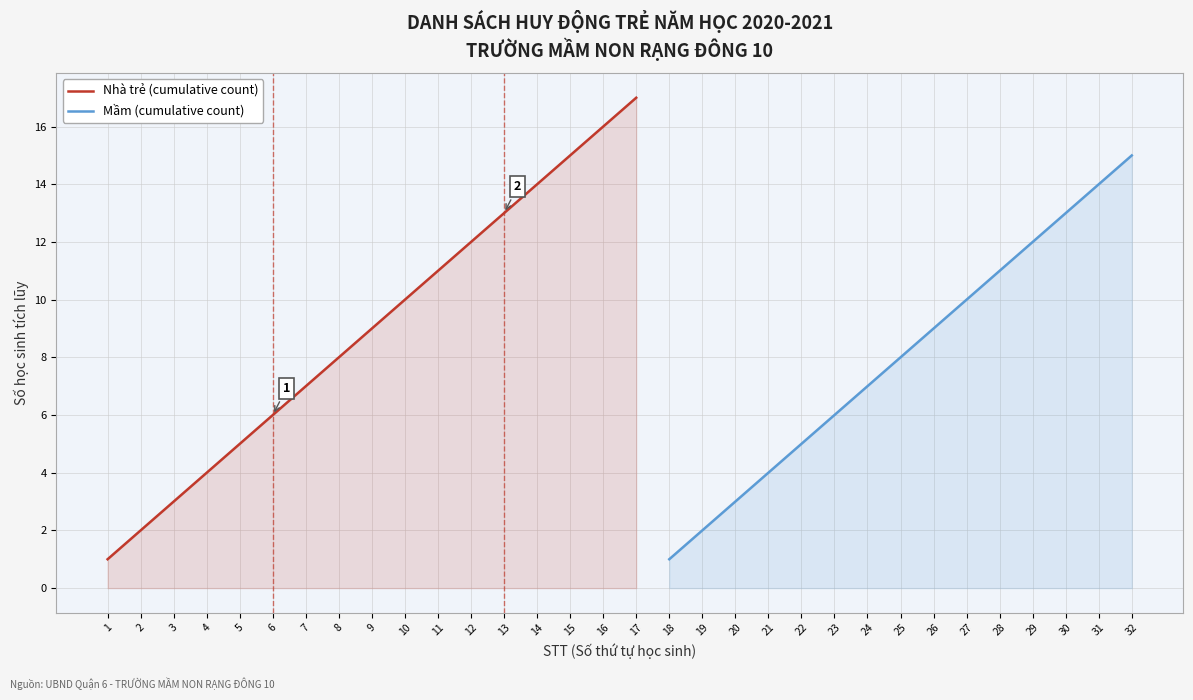

What is the value of the 12th point from the left?

12